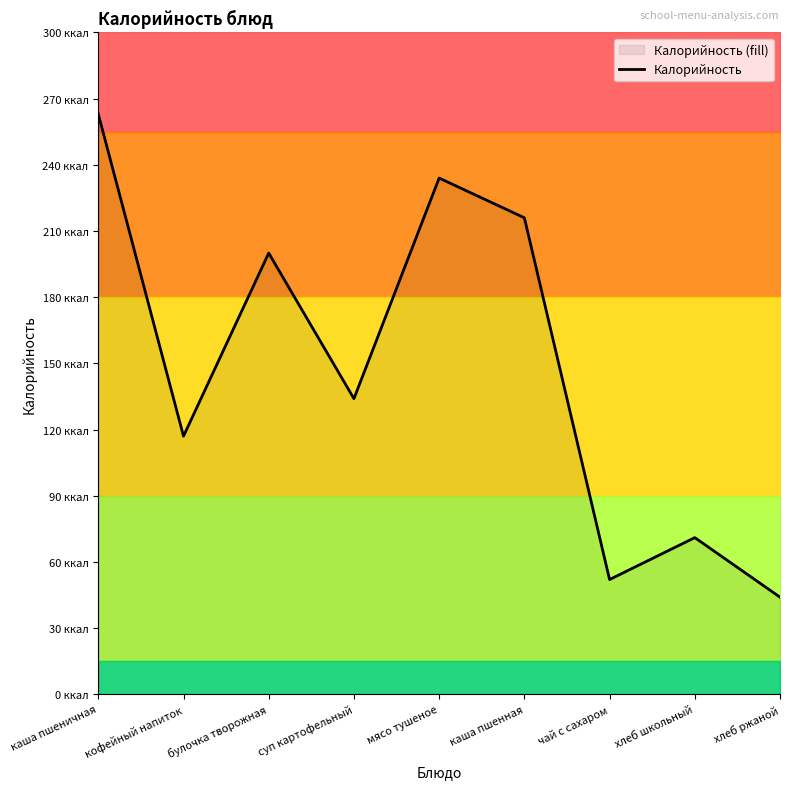

What is the ratio of the value at чай с сахаром to the value at булочка творожная?

0.3